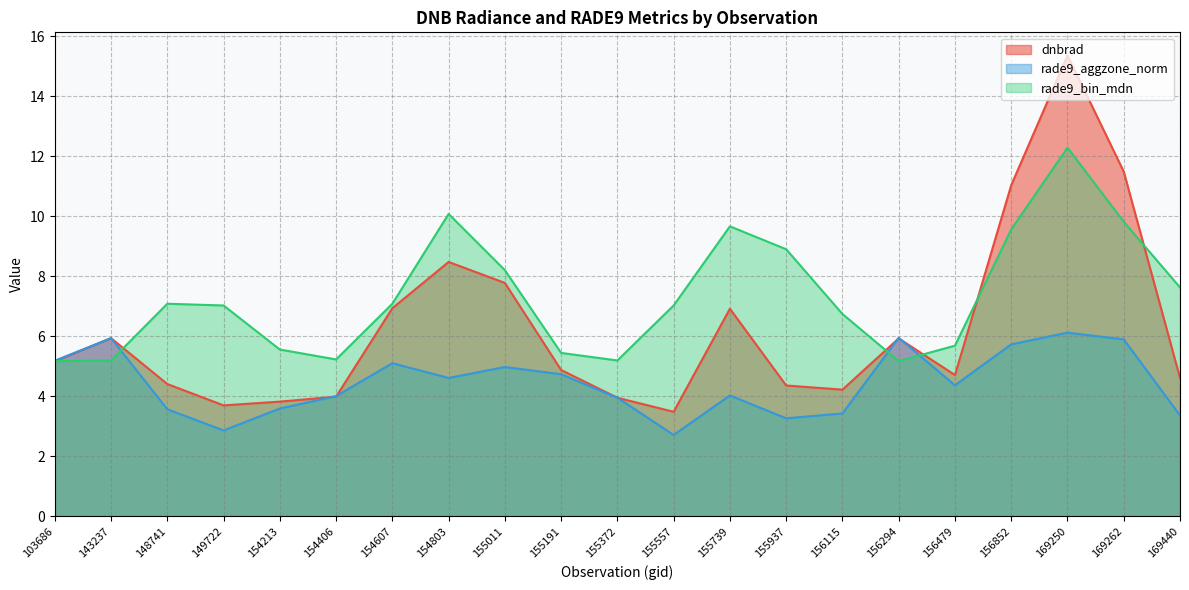

How many data points in rade9_aggzone_norm are above 4?

13